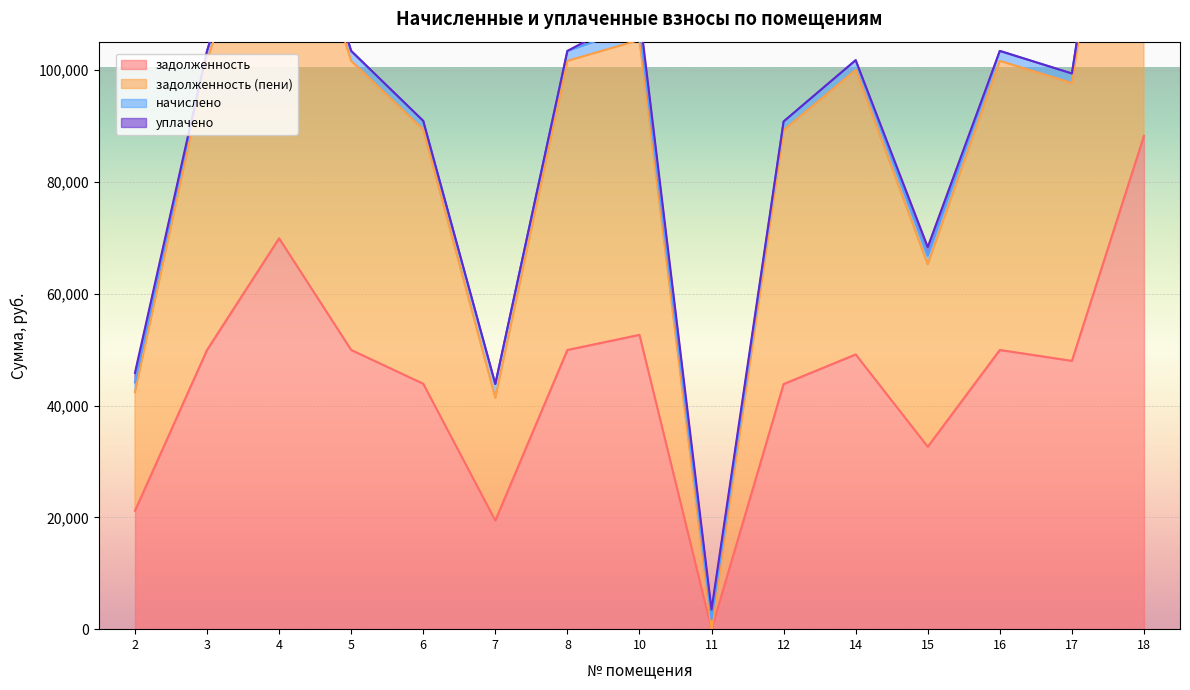

The value of задолженность (пени) at 10 is 22928.4. True or false?

False